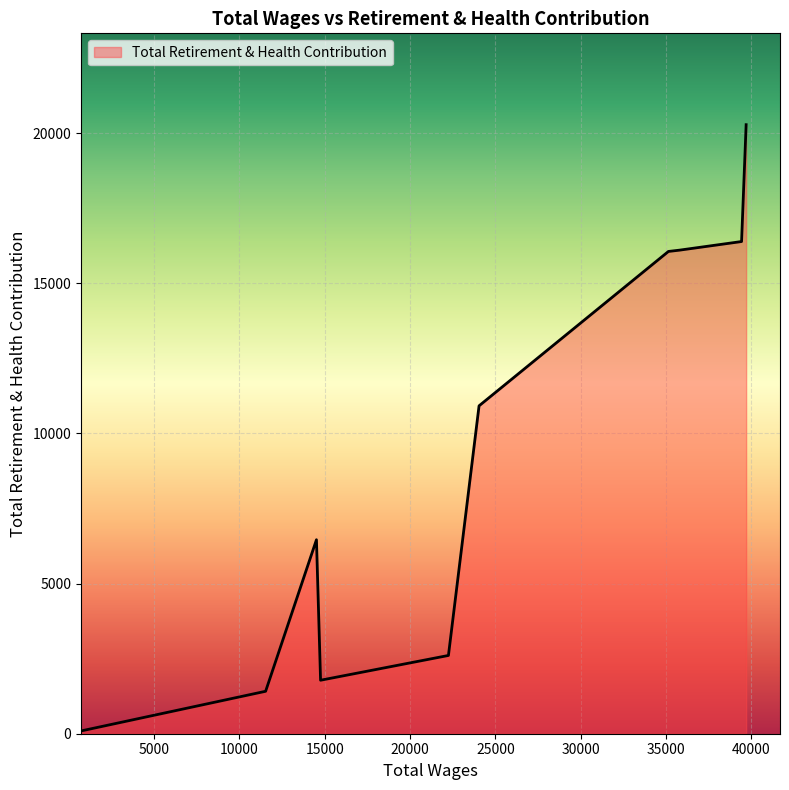

What is the difference between the maximum and minimum values?

20183.5